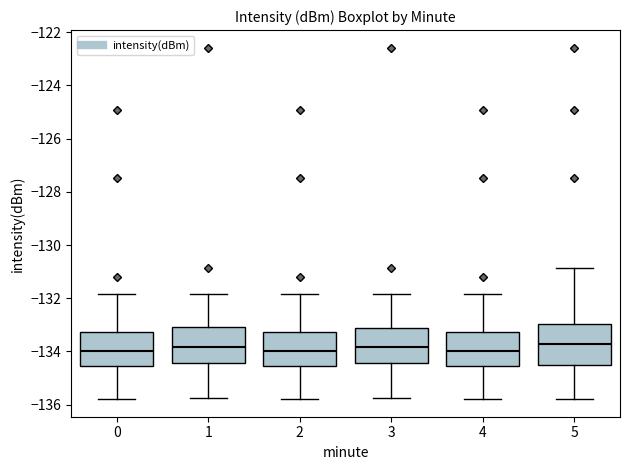

Reading left to right, read every box against the y-axis: the position of its median line, the range the box covers, and the ends of its whiskers. The values are not printed on the chart, so give them approximately, as read against the axis.

0: median -134.0, box -134.6 to -133.2, whiskers -135.8 to -131.8
1: median -133.8, box -134.4 to -133.0, whiskers -135.8 to -131.8
2: median -134.0, box -134.6 to -133.2, whiskers -135.8 to -131.8
3: median -133.8, box -134.4 to -133.2, whiskers -135.8 to -131.8
4: median -134.0, box -134.6 to -133.2, whiskers -135.8 to -131.8
5: median -133.8, box -134.4 to -133.0, whiskers -135.8 to -130.8